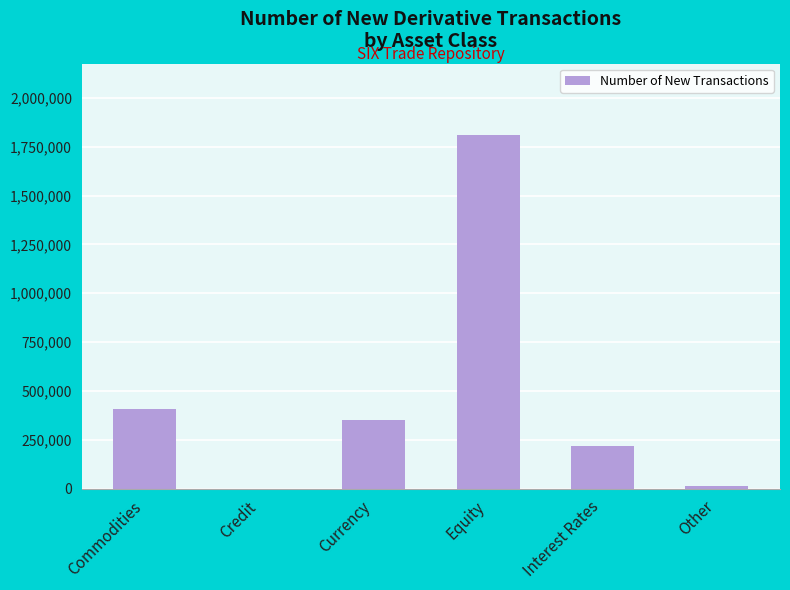

The value at Interest Rates is 219124. True or false?

True